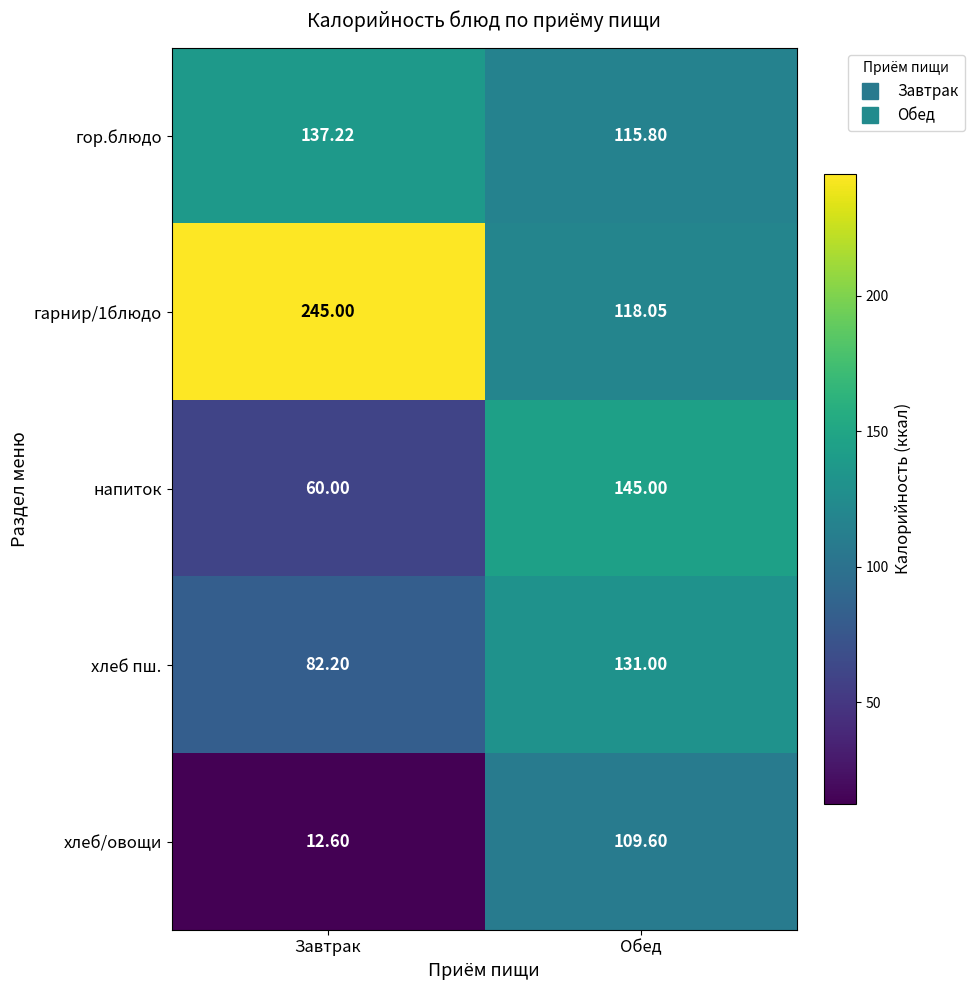

Which series has the largest total across all categories?

гарнир/1блюдо